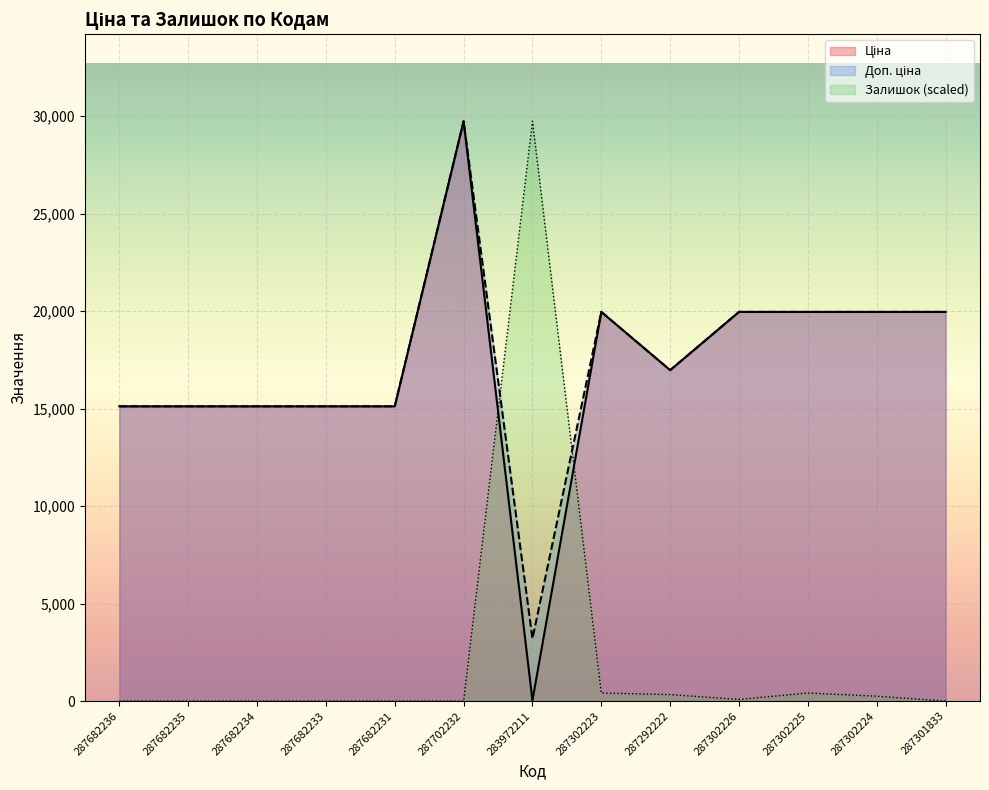

What is the difference between the maximum and second lowest values in the Доп. ціна series?

14627.2